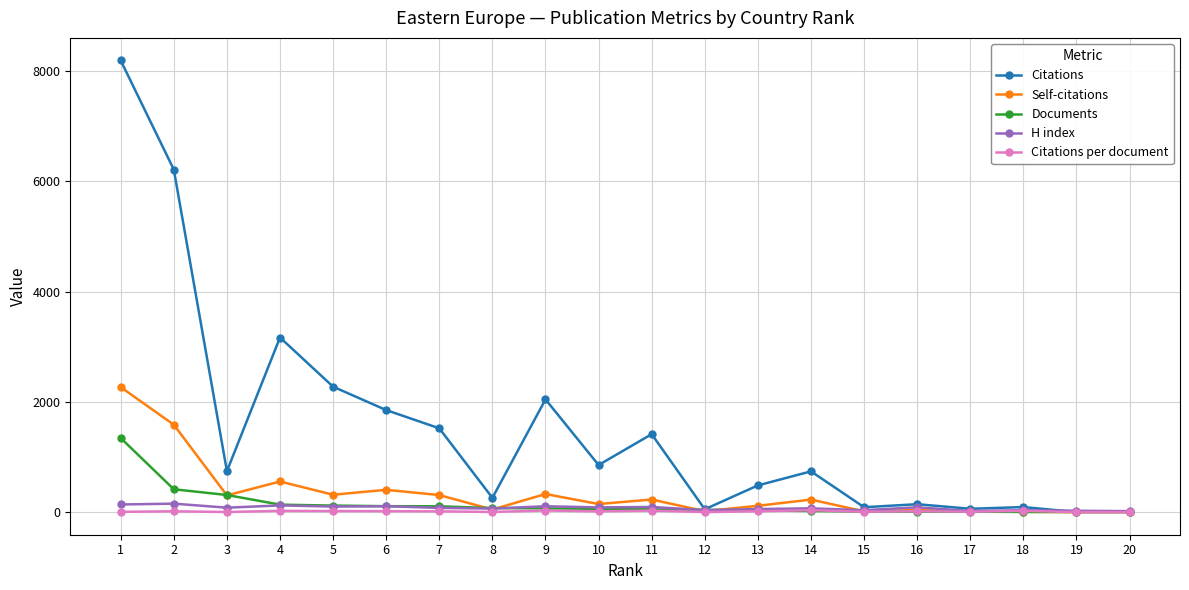

Which series has the largest total across all categories?

Citations